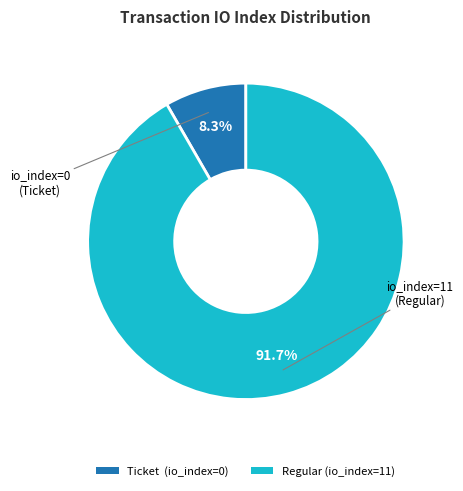

Is there any slice that represents more than half of the pie?

Yes